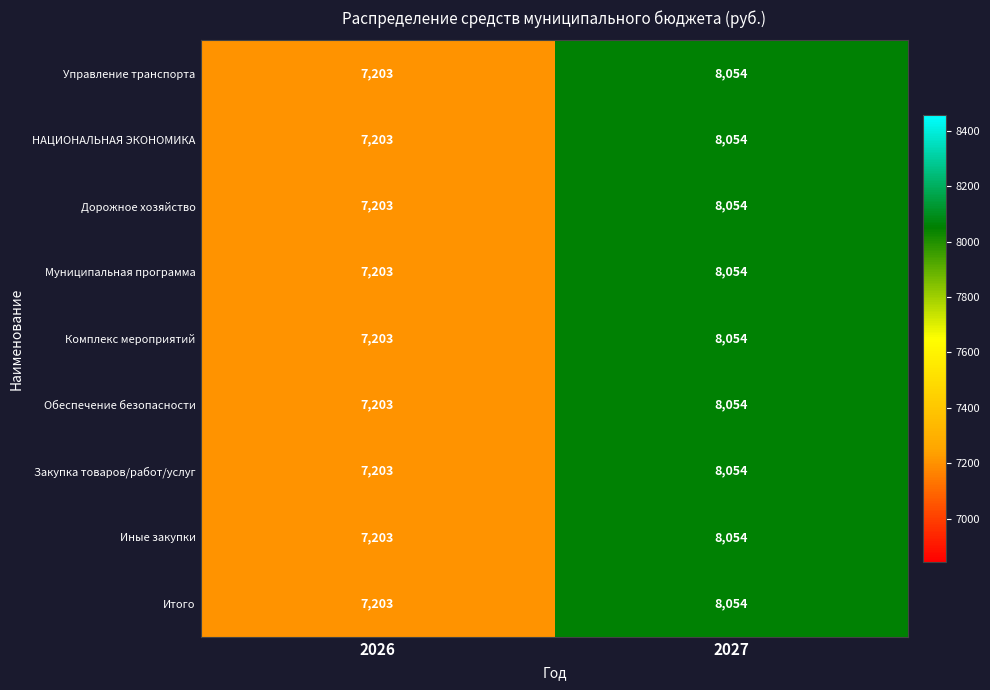

At which category does the chart reach its peak across all series?

2027